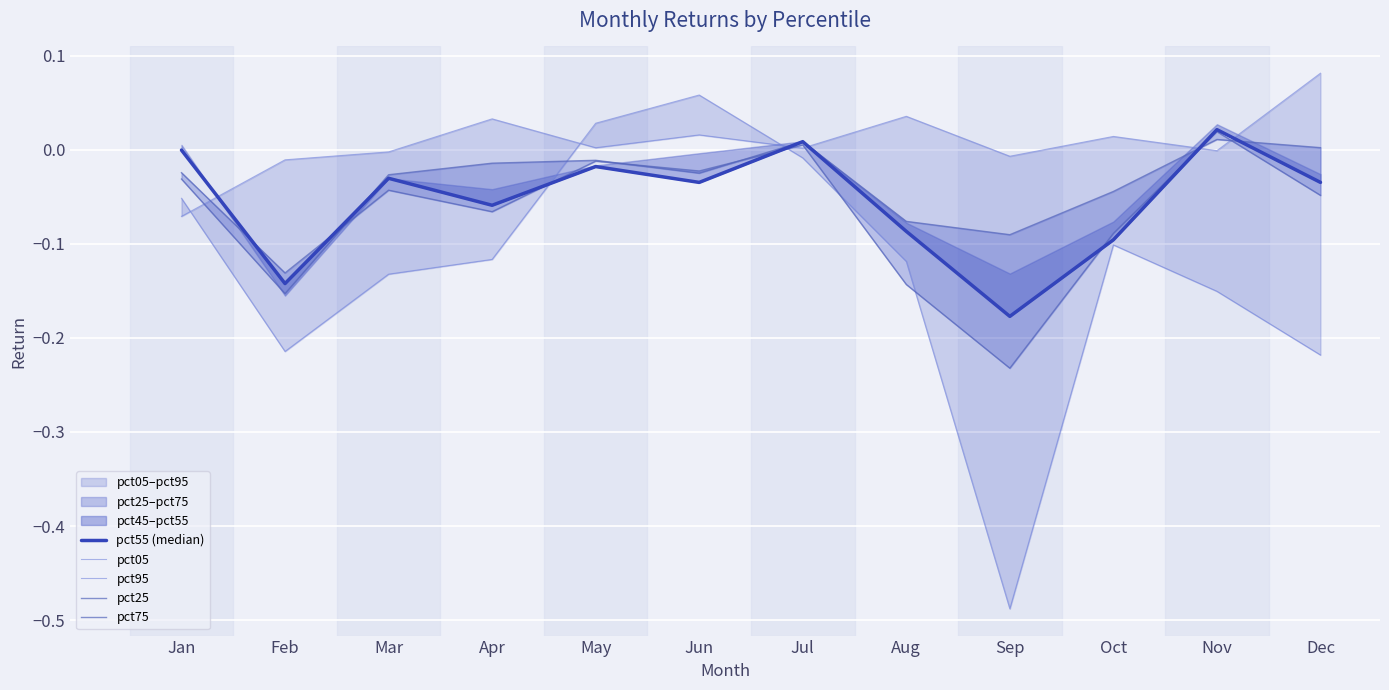

What value does the pct05 series have at Dec?

0.1